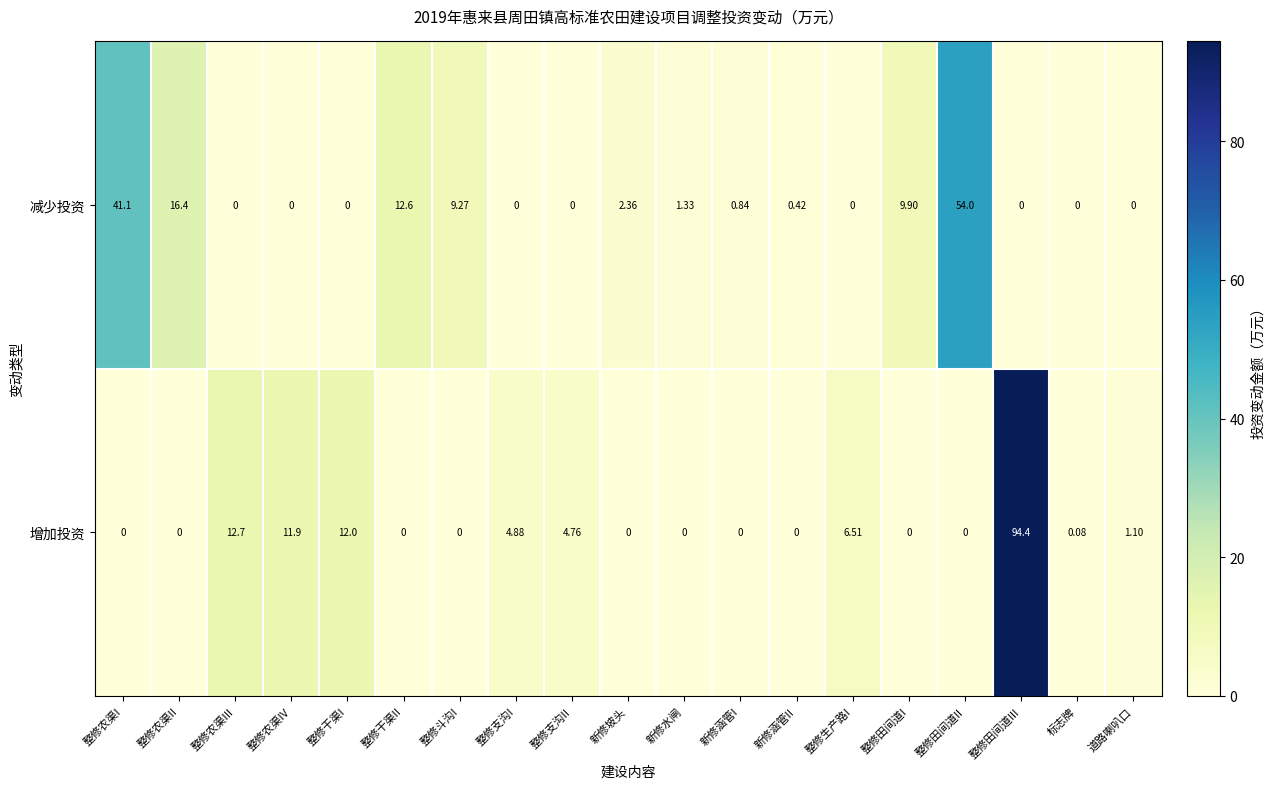

At which category is the sum across all series the highest?

整修田间道III